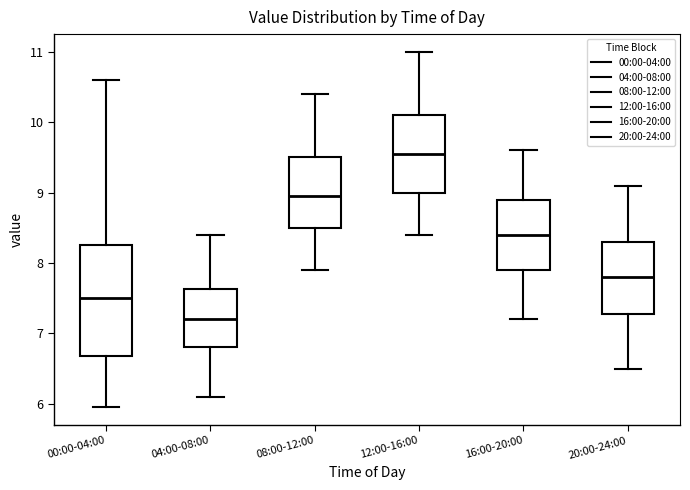

Reading left to right, transcribe this box plot: for each box, give where its median line is, the range the box spans, and where its two whiskers end, as read against the y-axis. The values are not printed on the chart, so give them approximately, as read against the axis.

00:00-04:00: median 7.5, box 6.7 to 8.3, whiskers 6.0 to 10.6
04:00-08:00: median 7.2, box 6.8 to 7.6, whiskers 6.1 to 8.4
08:00-12:00: median 9.0, box 8.5 to 9.5, whiskers 7.9 to 10.4
12:00-16:00: median 9.6, box 9.0 to 10.1, whiskers 8.4 to 11.0
16:00-20:00: median 8.4, box 7.9 to 8.9, whiskers 7.2 to 9.6
20:00-24:00: median 7.8, box 7.3 to 8.3, whiskers 6.5 to 9.1